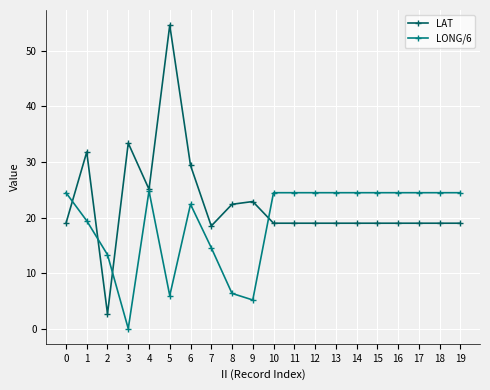

What is the value of the LAT point at the 20th from the left?

19.0